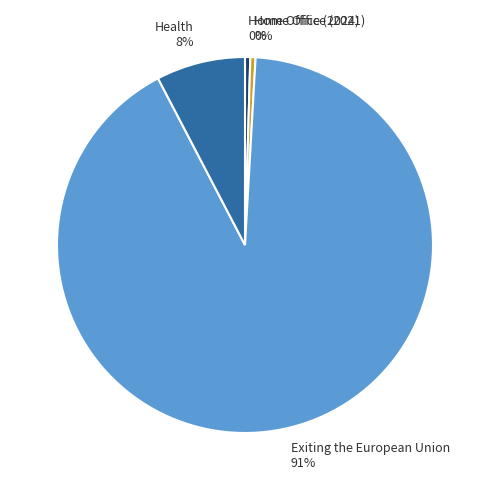

How many slices are in this pie chart?

4